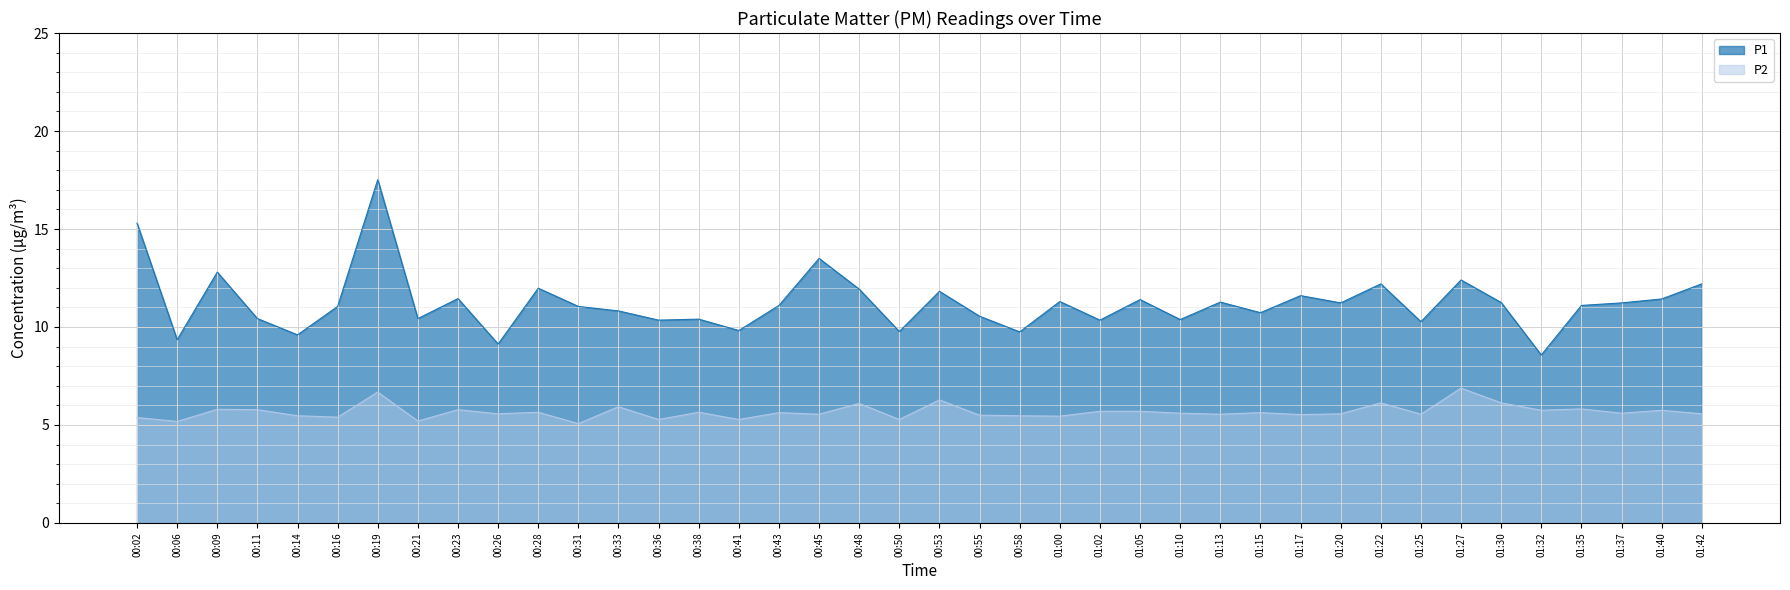

What is the maximum value for P1?

17.5